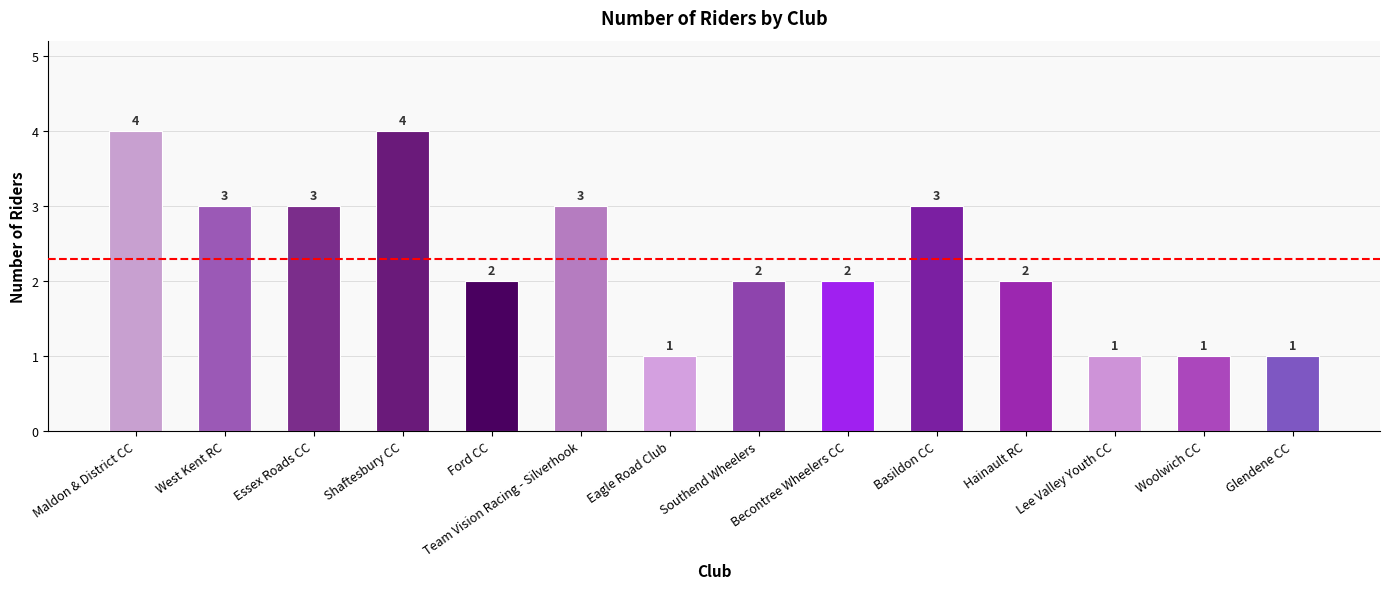

The chart shows a value of 0 at Southend Wheelers. True or false?

False